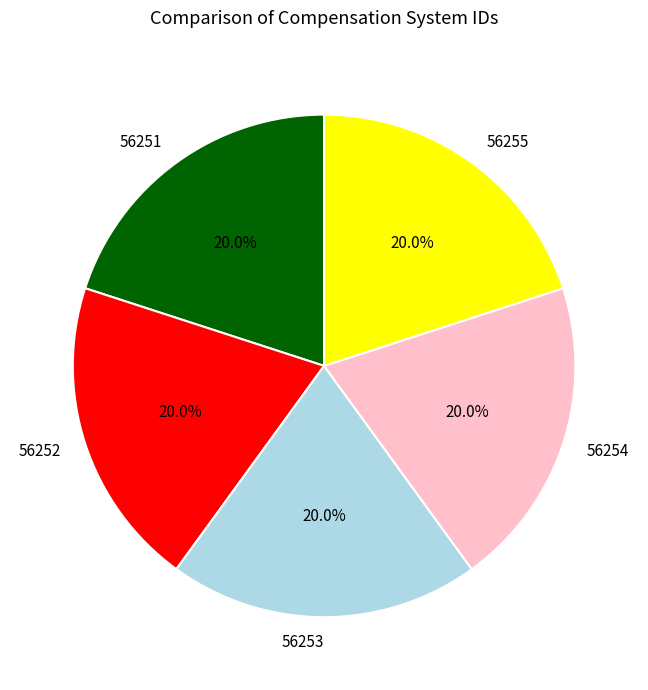

What is the ratio of the value at 56253 to the value at 56255?

1.0